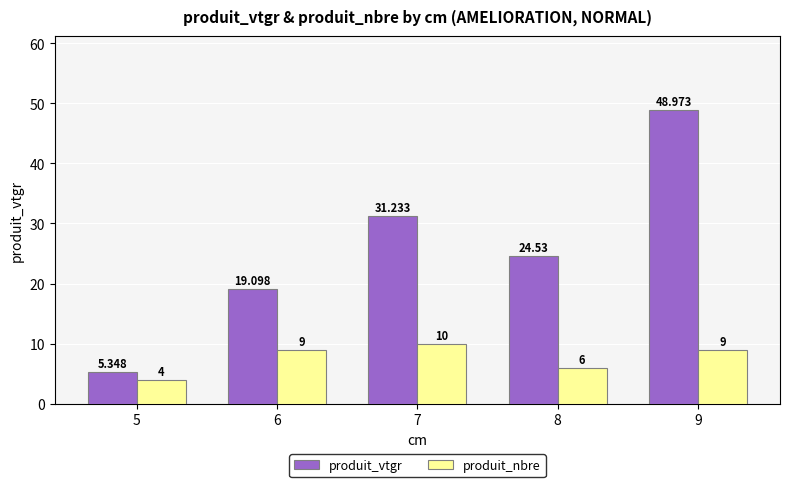

Rank the series at 5 from lowest to highest value.

produit_nbre, produit_vtgr